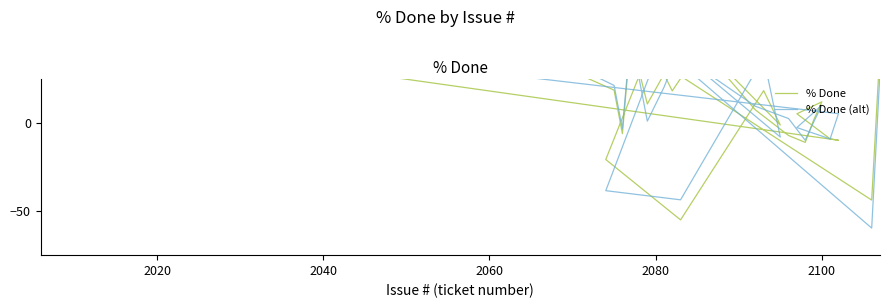

At how many categories does at least one series exceed -20?

37